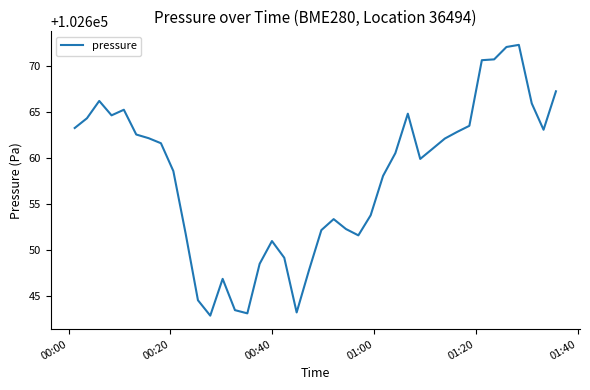

What is the difference between the maximum and minimum values?

29.5